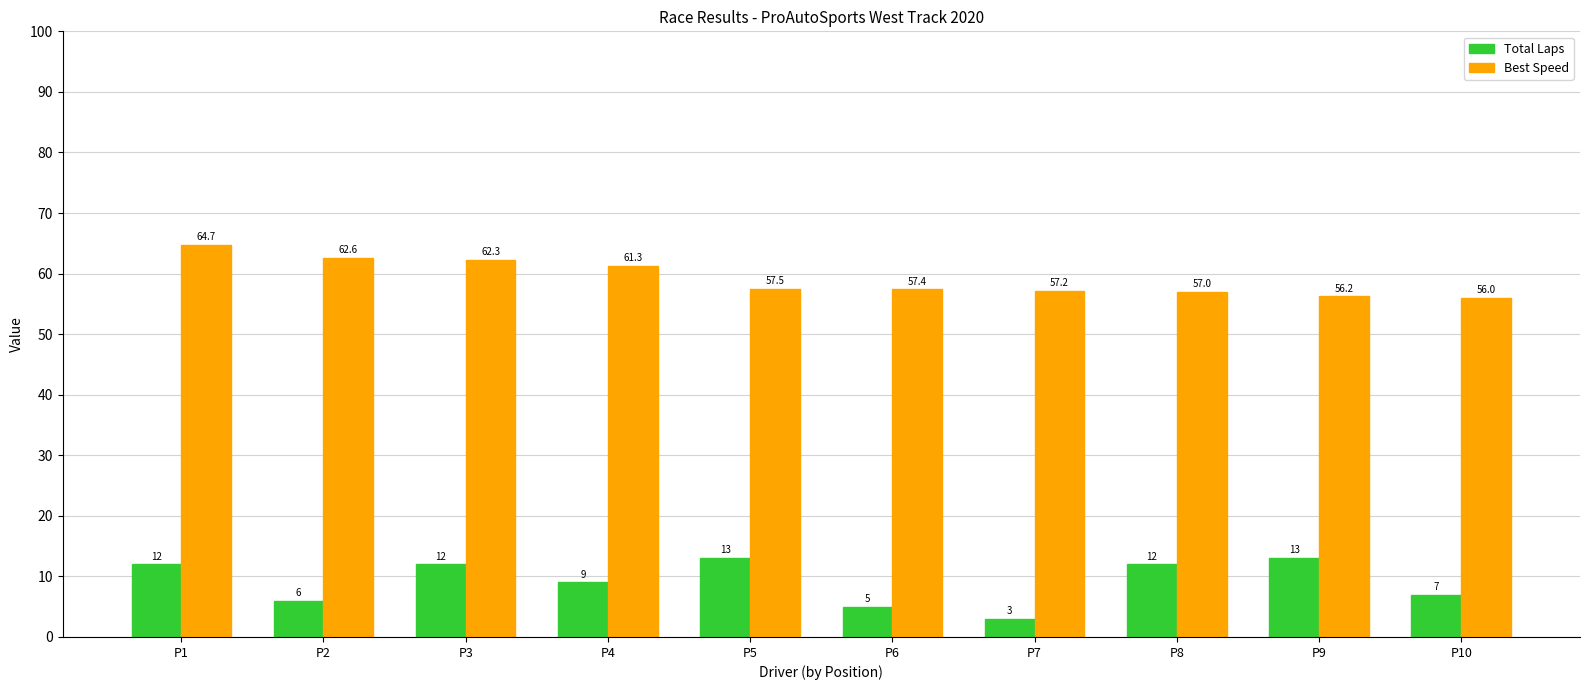

Reading left to right, transcribe all the data shown in this chart.

Total Laps: P1=12.0	P2=6.0	P3=12.0	P4=9.0	P5=13.0	P6=5.0	P7=3.0	P8=12.0	P9=13.0	P10=7.0
Best Speed: P1=64.7	P2=62.6	P3=62.3	P4=61.3	P5=57.5	P6=57.4	P7=57.2	P8=57.0	P9=56.2	P10=56.0